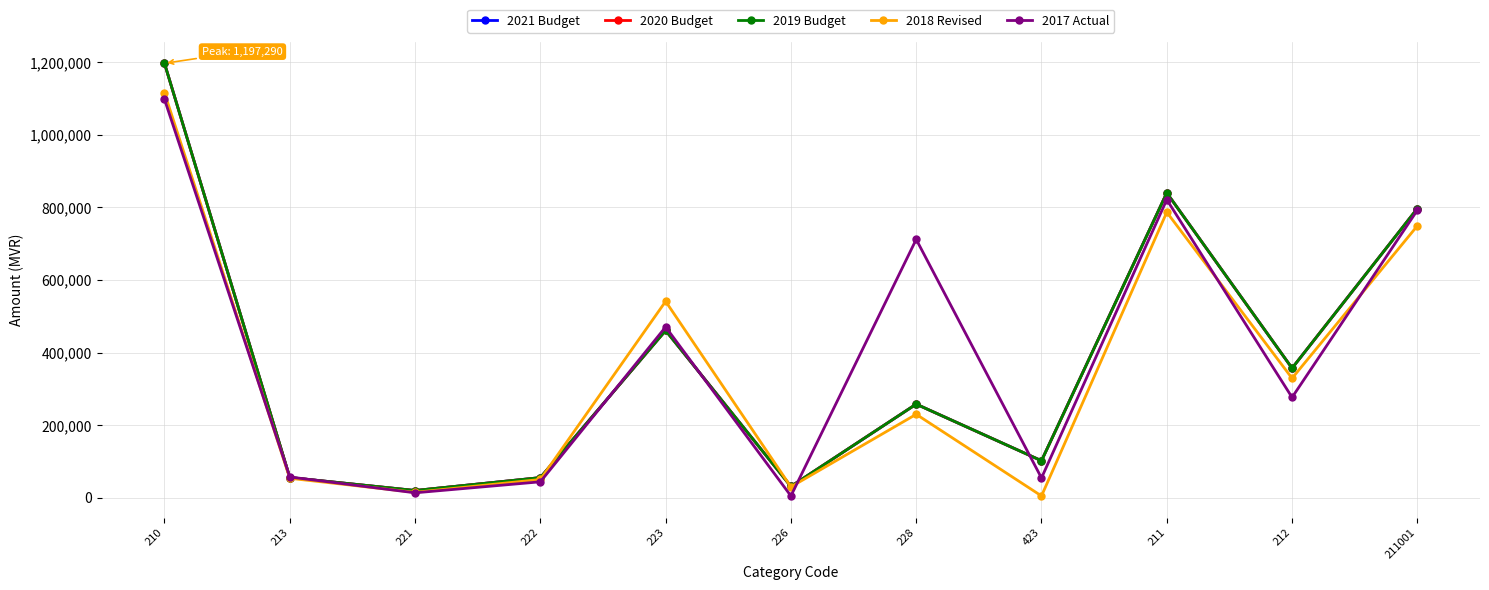

At how many categories does at least one series exceed 449917?

5